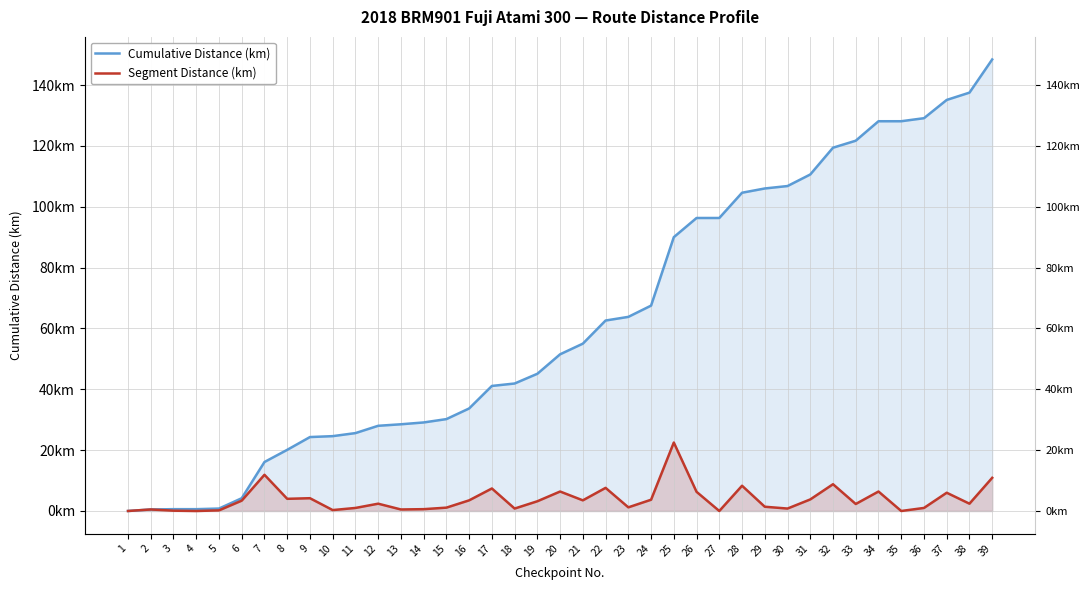

Which has a higher value, 16 or 4?

16